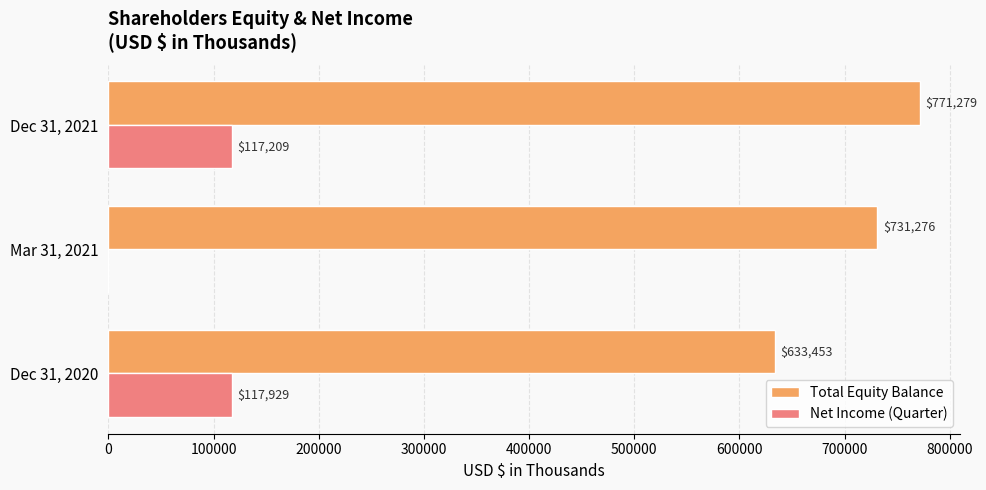

What is the sum of the Net Income (Quarter) values at Dec 31, 2020 and Dec 31, 2021?

235138